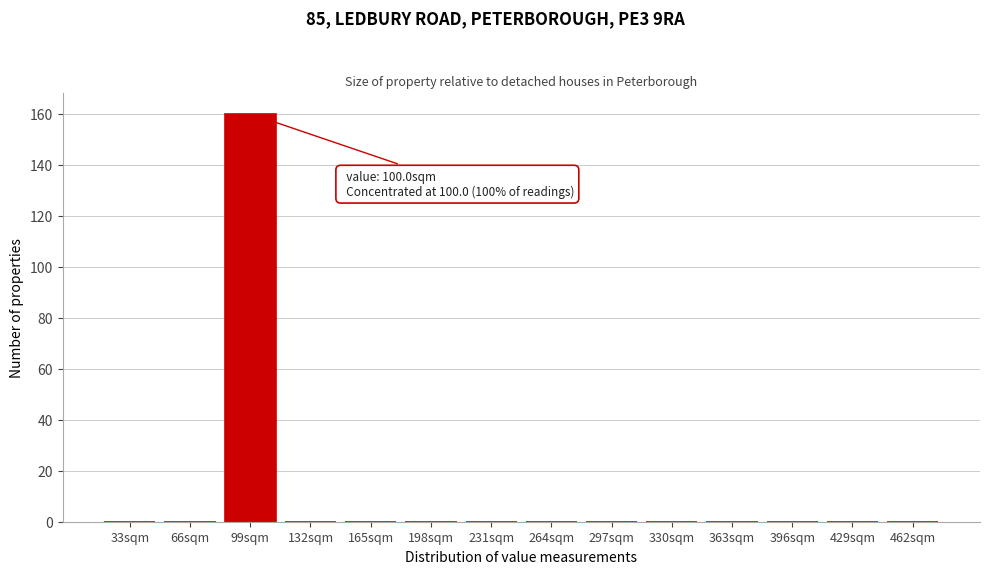

What is the maximum value shown in the chart?

160